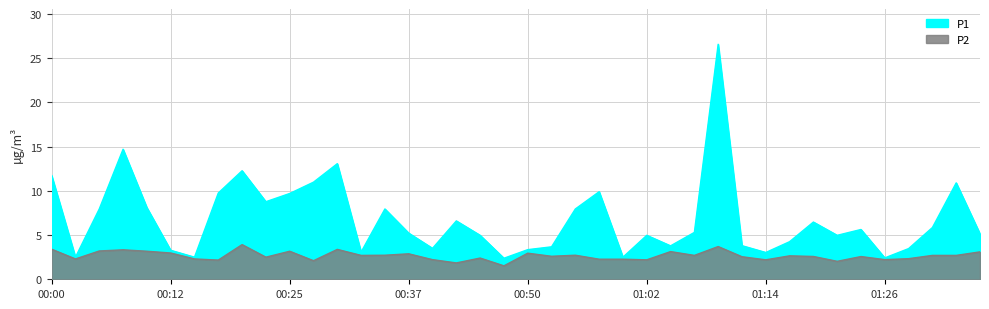

How many interior local valleys does the P2 series have?

13